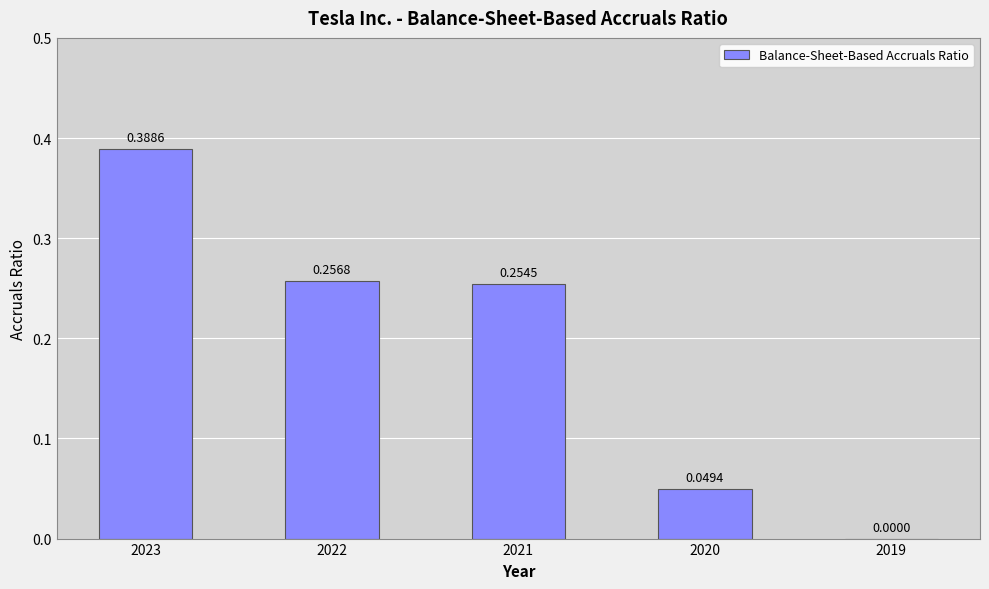

Which label corresponds to the largest value in the chart?

2023